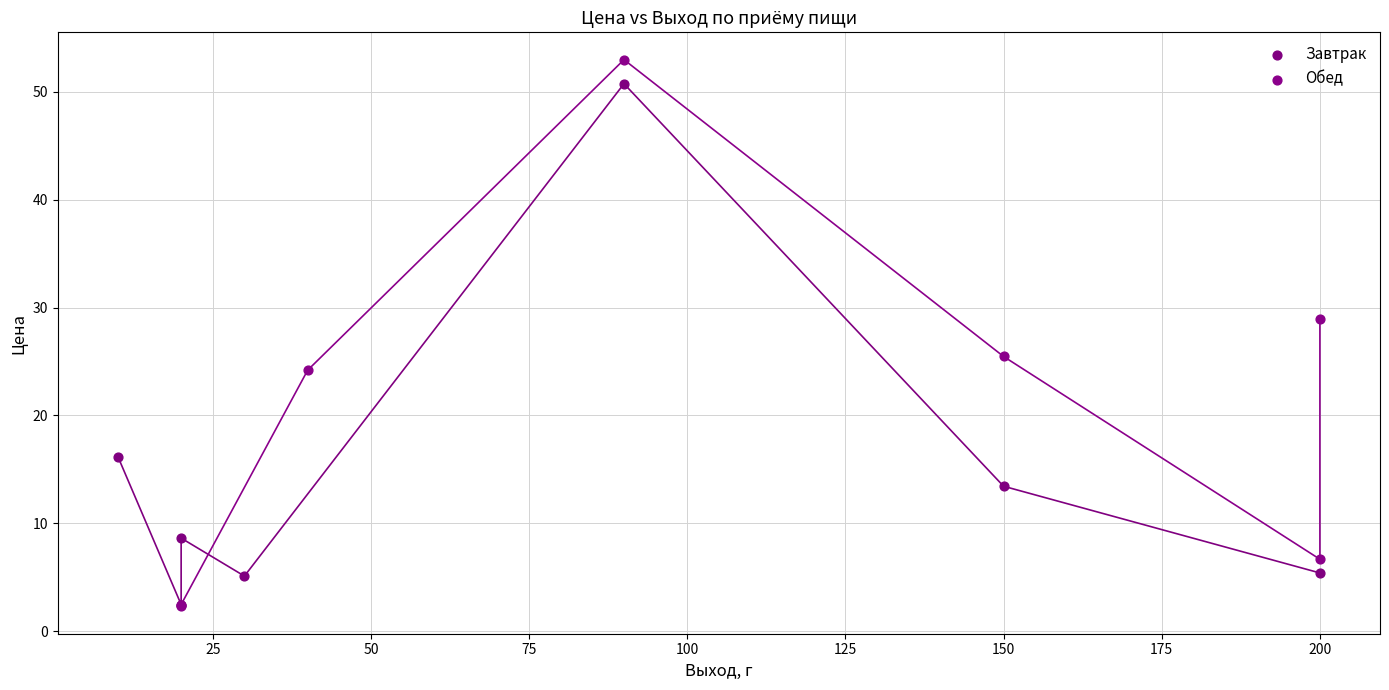

What are all the series names shown in the legend?

Завтрак, Обед